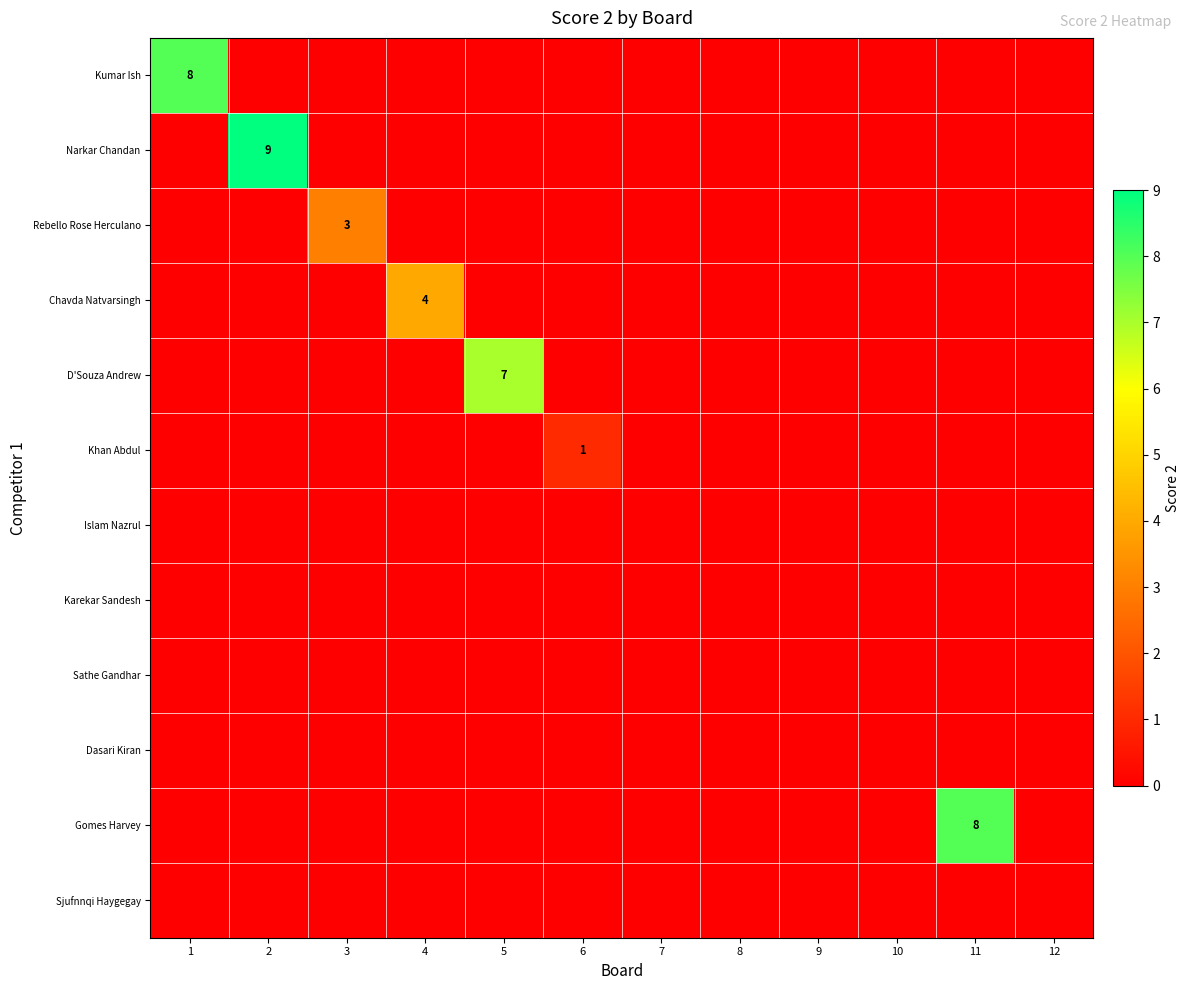

True or false: Kumar Ish has a value of 8 at 1.

True